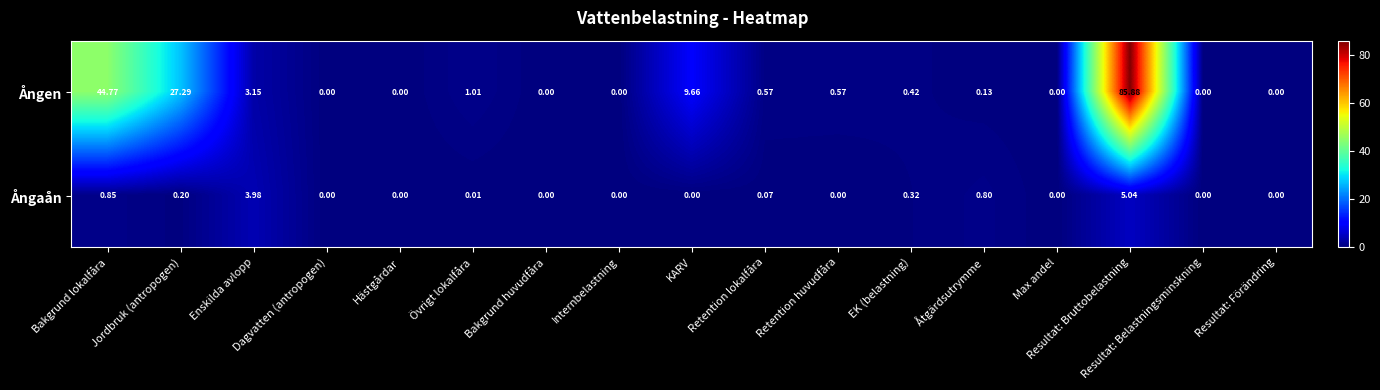

Where is Ångaån nearest to the value 2?

Bakgrund lokalfåra